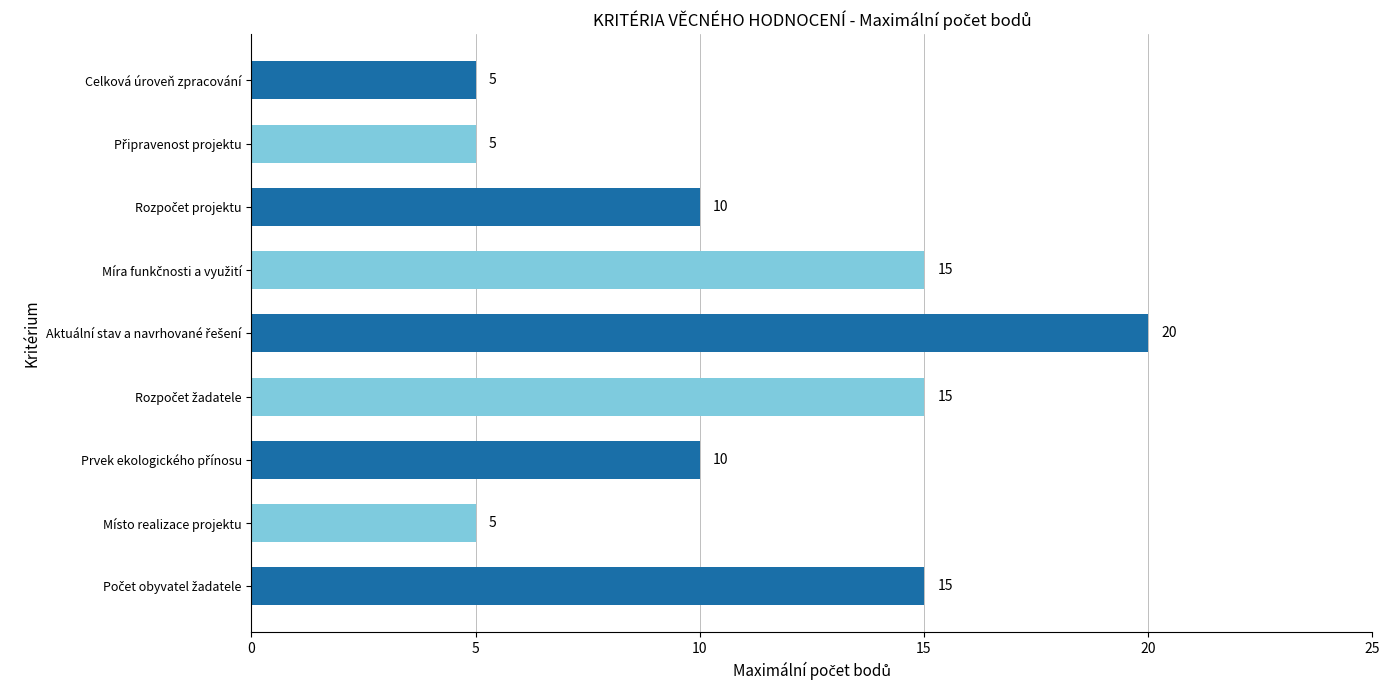

What is the average value?

11